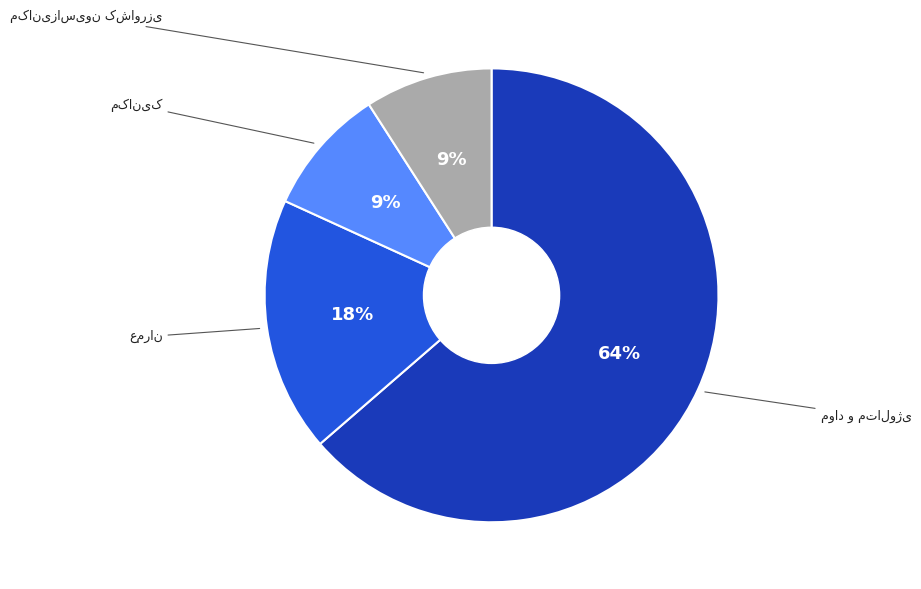

To the nearest percent, what is the difference between the largest and smallest slice percentages?

55%